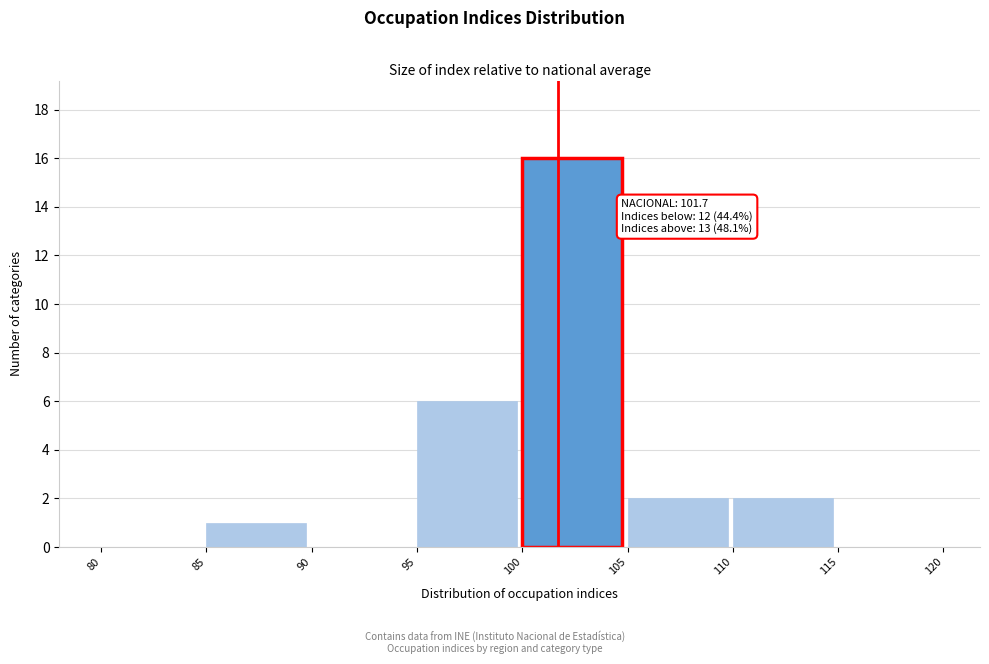

Which range on the x-axis has the tallest bar?

100 to 105